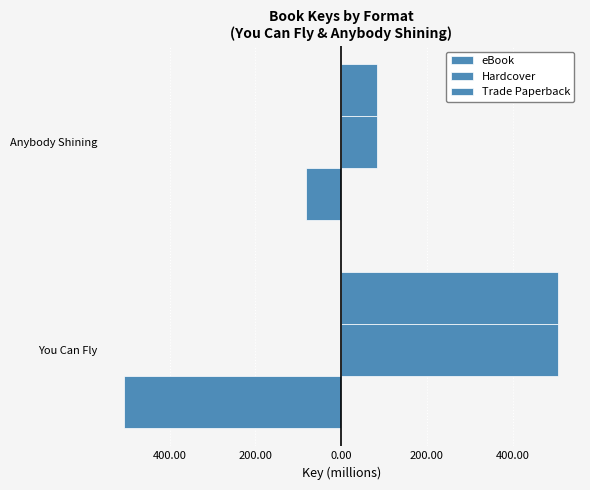

Rank the series by their maximum value, from highest to lowest.

Hardcover, Trade Paperback, eBook